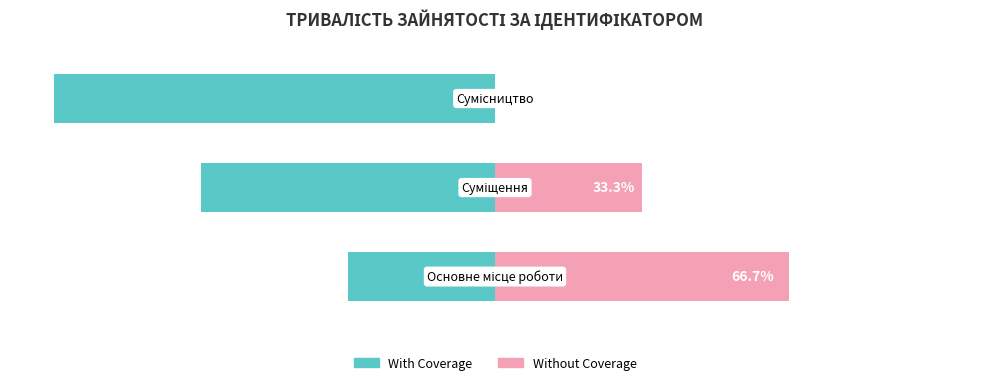

True or false: With Coverage has a value of -33.3 at 0.

True